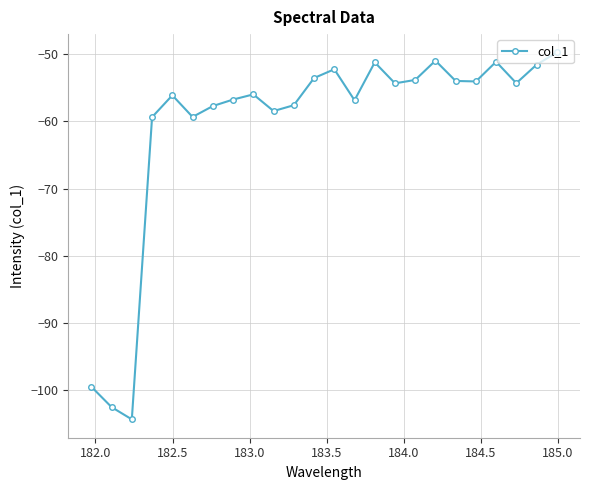

What is the difference between the maximum and minimum values?

54.6